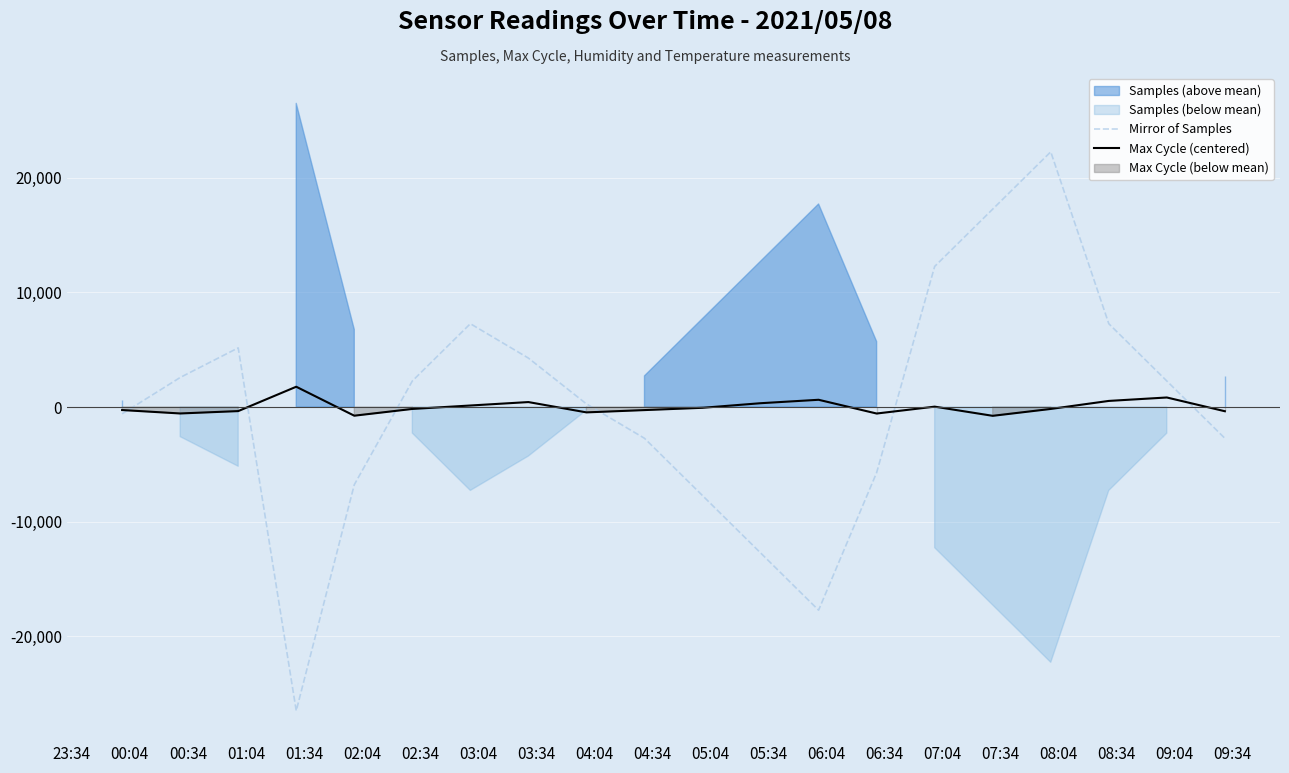

List the series in order of their peak value, lowest first.

Max Cycle (centered), Mirror of Samples